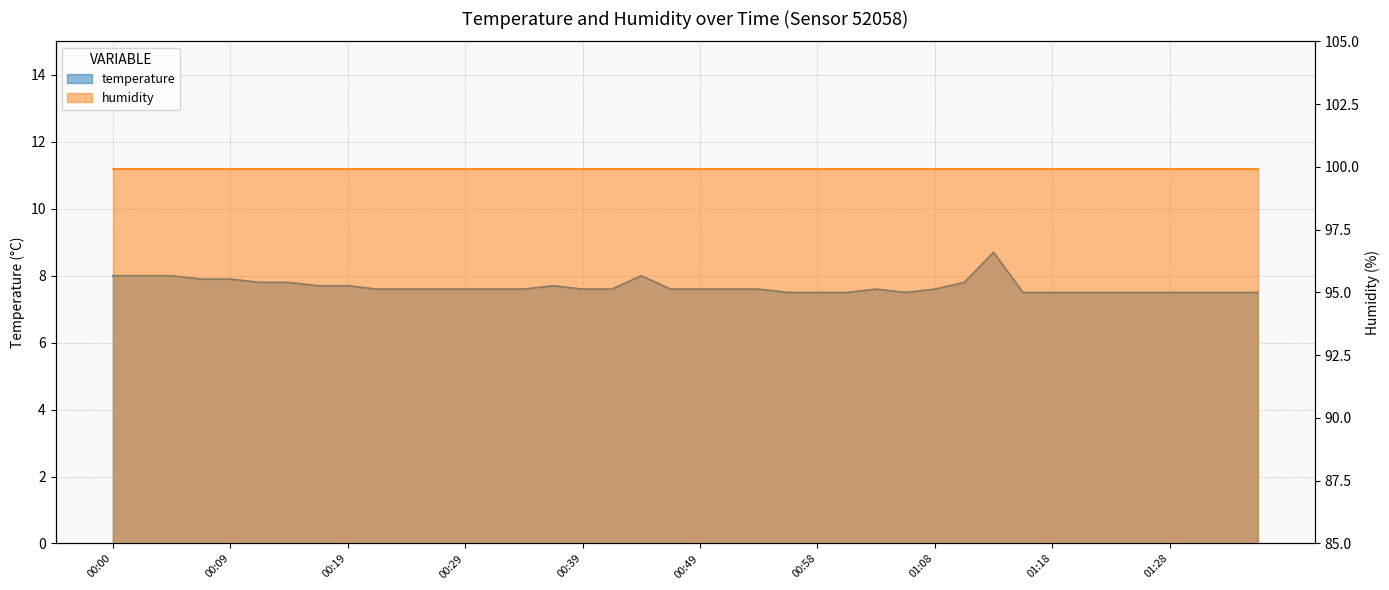

What is the ratio of the value at 00:07 to the value at 00:14?

1.0